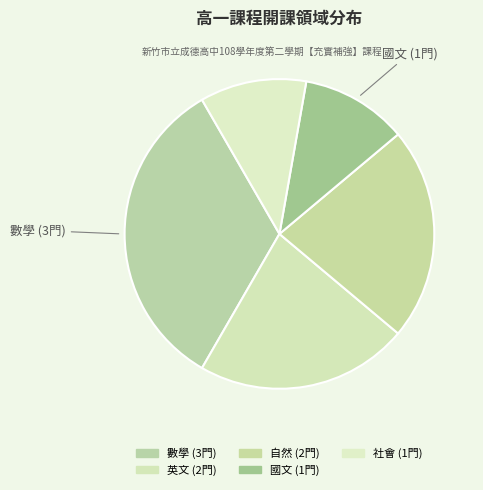

To the nearest percent, what percentage of the pie is 國文?

11%